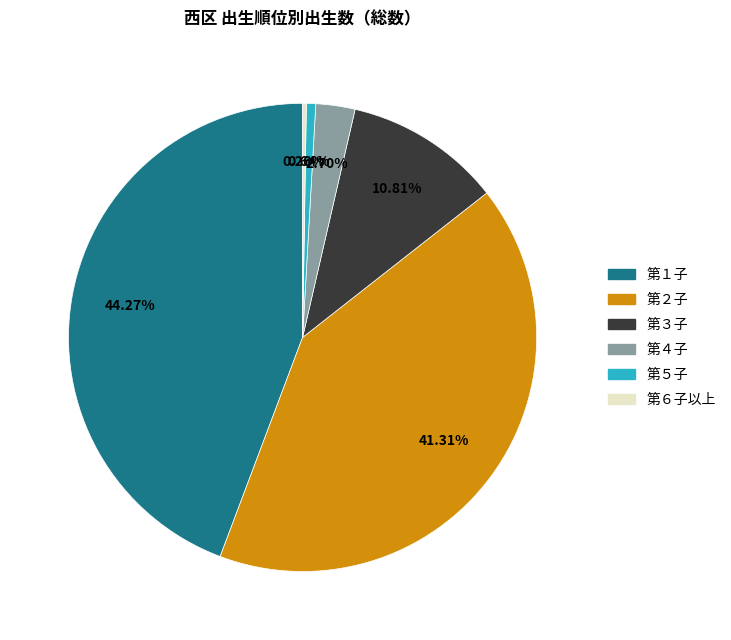

Do 第１子 and 第２子 together represent more than half of the pie?

Yes